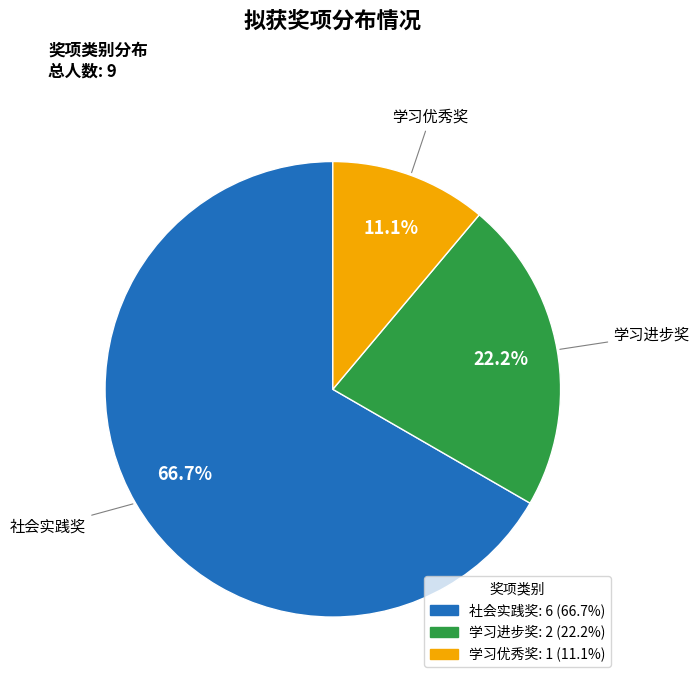

To the nearest percent, what is the average slice percentage?

33%